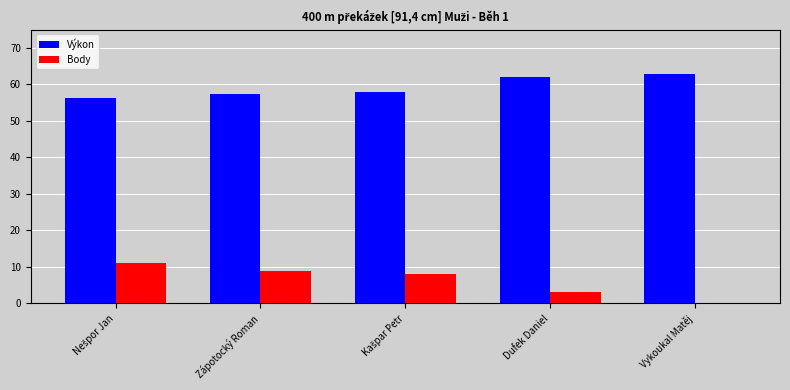

Is it true that Body equals 14.3 at Zápotocký Roman?

False